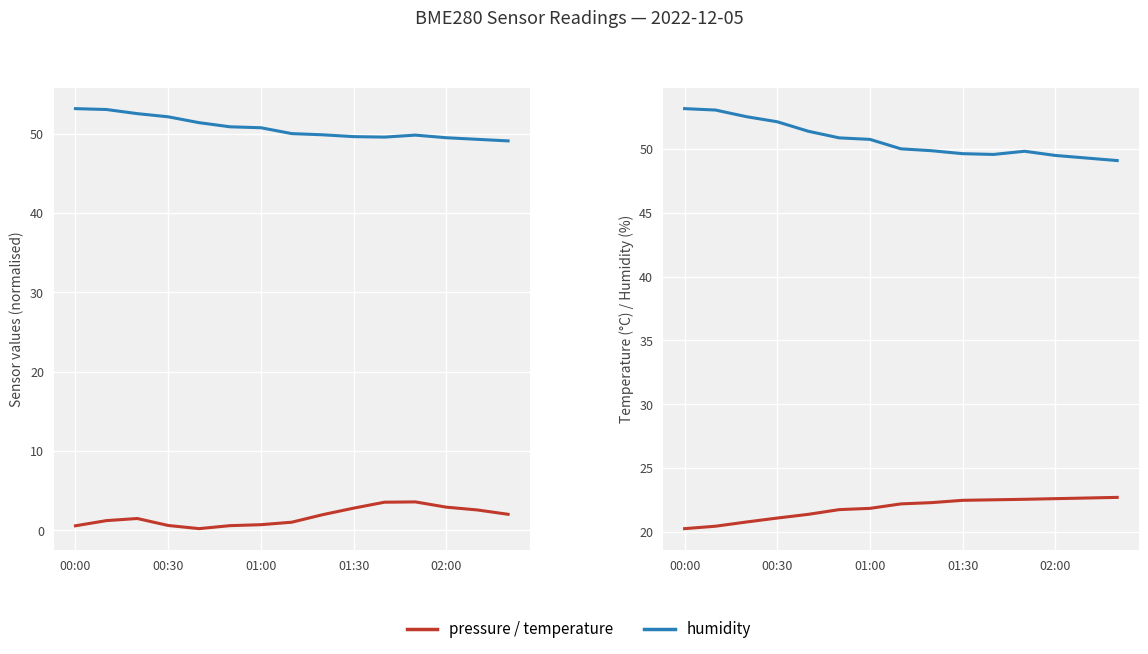

What is the sum of the humidity values at 02:00 and 00:00?

102.7